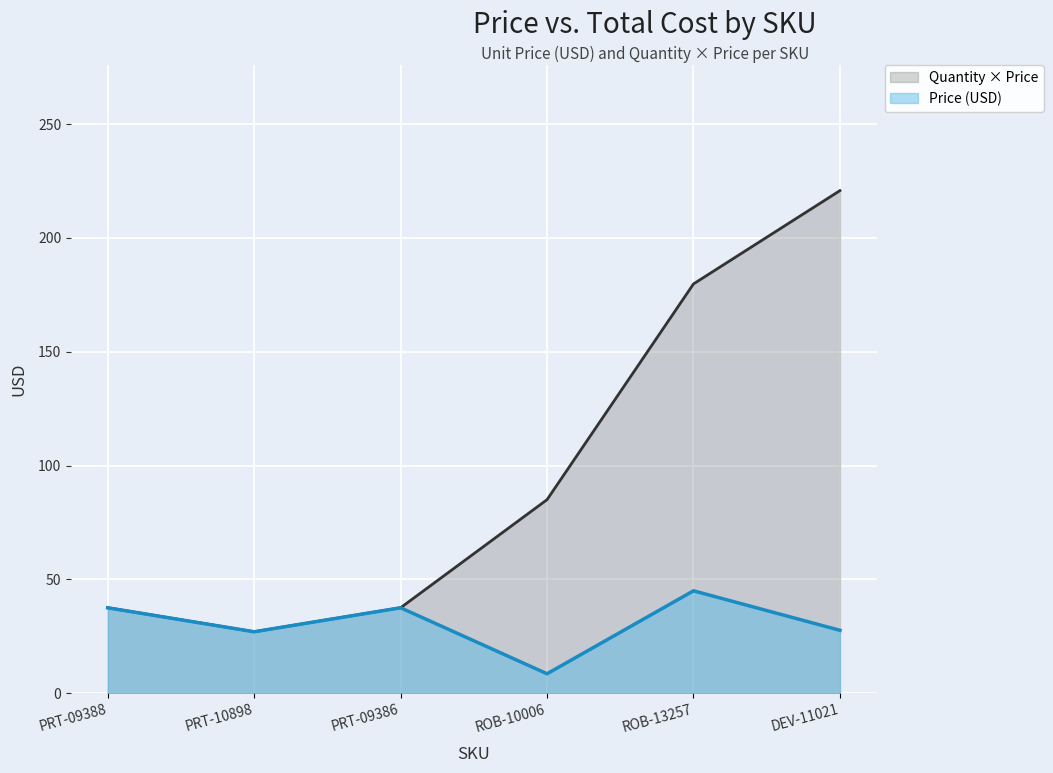

How many data points in Price (USD) are less than 37?

3